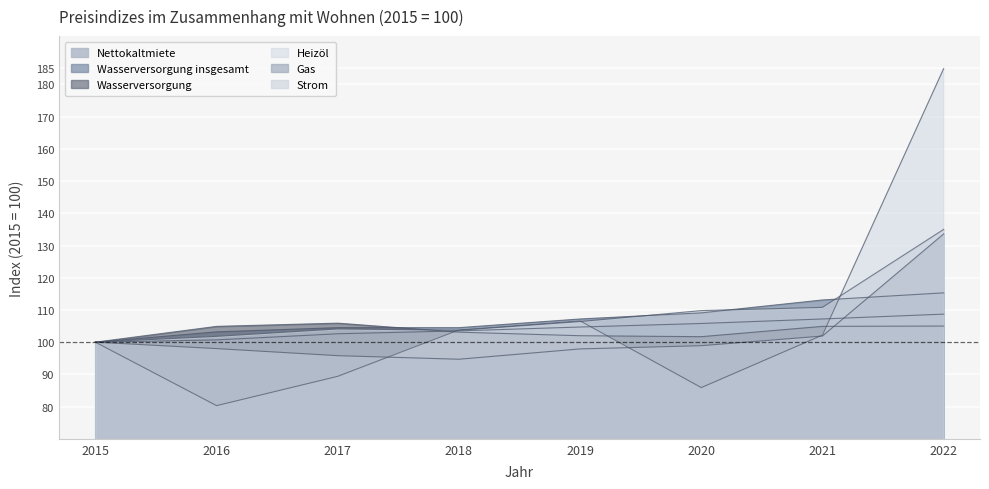

Reading right to left, extract all data points from this chart.

Nettokaltmiete: 2022=108.7	2021=107.2	2020=105.8	2019=104.7	2018=103.5	2017=102.6	2016=100.7	2015=100.0
Wasserversorgung insgesamt: 2022=115.3	2021=113.1	2020=109.1	2019=107.2	2018=104.5	2017=104.5	2016=103.2	2015=100.0
Wasserversorgung: 2022=105.0	2021=104.9	2020=101.7	2019=102.0	2018=103.1	2017=105.9	2016=104.9	2015=100.0
Heizöl: 2022=184.9	2021=102.2	2020=85.9	2019=106.6	2018=103.8	2017=89.4	2016=80.3	2015=100.0
Gas: 2022=133.6	2021=101.9	2020=98.9	2019=97.9	2018=94.7	2017=95.8	2016=98.0	2015=100.0
Strom: 2022=135.0	2021=110.8	2020=109.8	2019=106.4	2018=103.7	2017=104.1	2016=101.8	2015=100.0